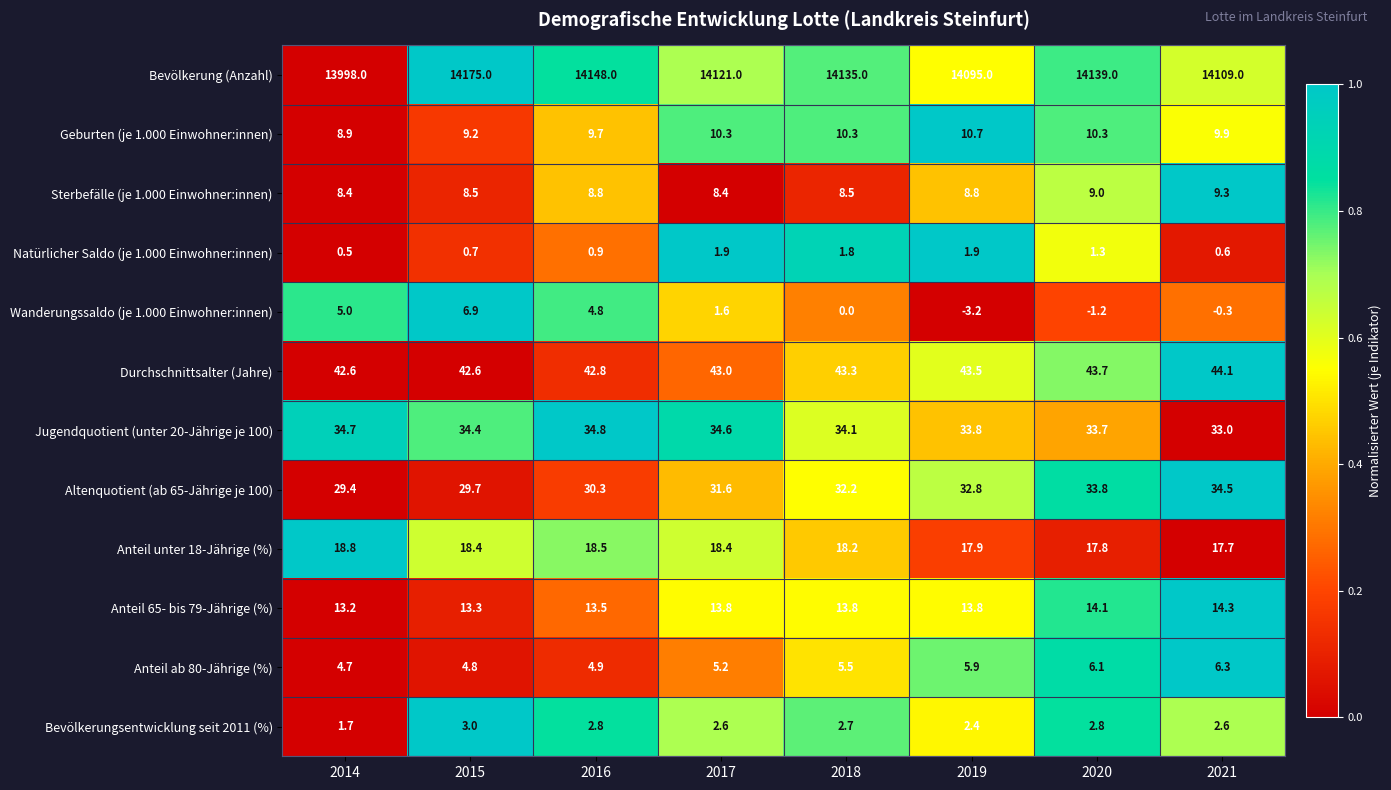

How many Sterbefälle (je 1.000 Einwohner:innen) values are between 8 and 9?

7